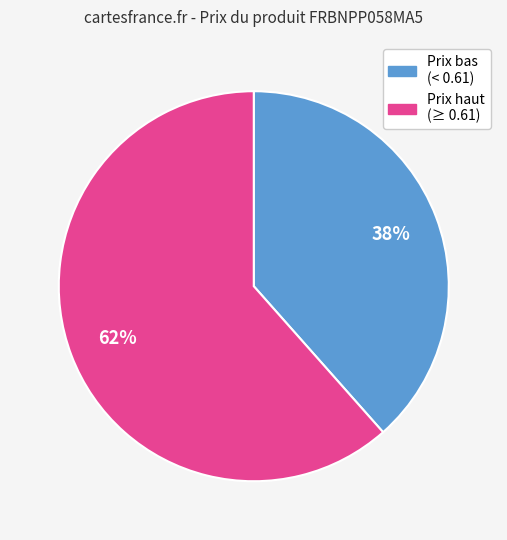

To the nearest percent, what is the average slice percentage?

50%